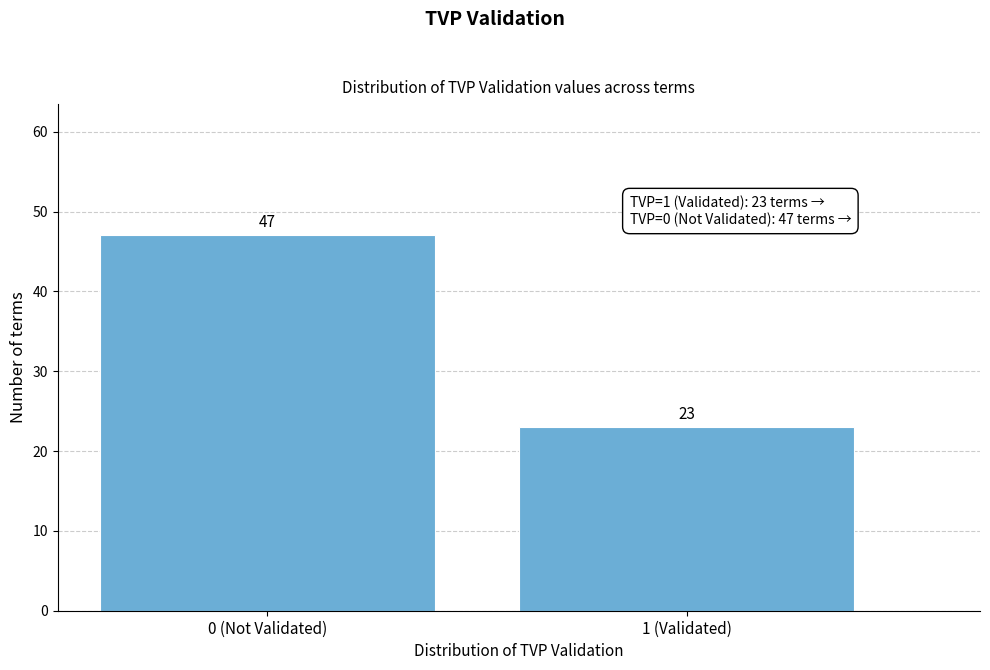

Reading left to right, list all the values displayed in this chart.

47	23